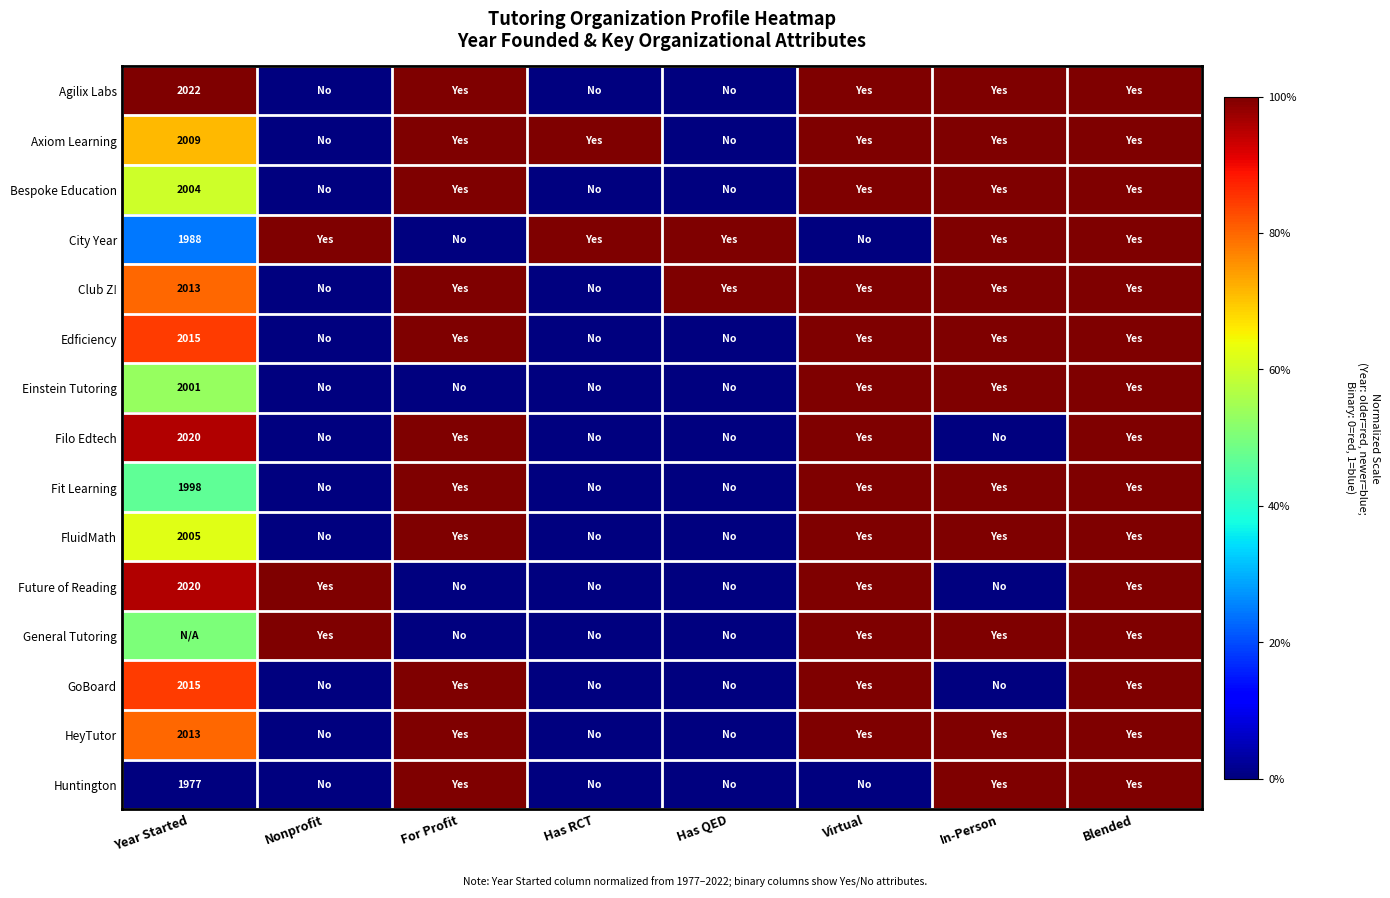

Is it true that Bespoke Education equals 0.3 at Nonprofit?

False